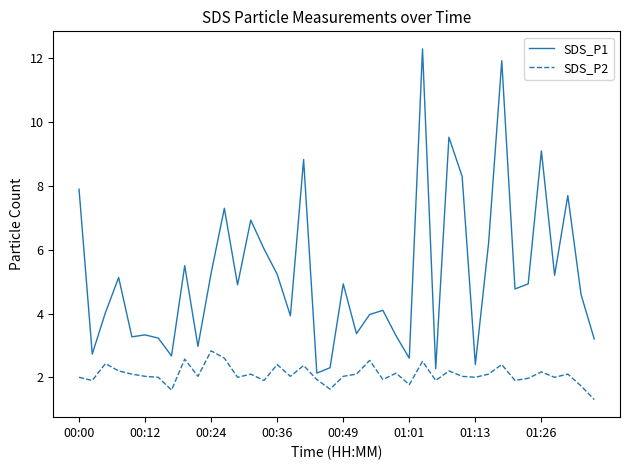

True or false: SDS_P1 and SDS_P2 cross at least once.

False